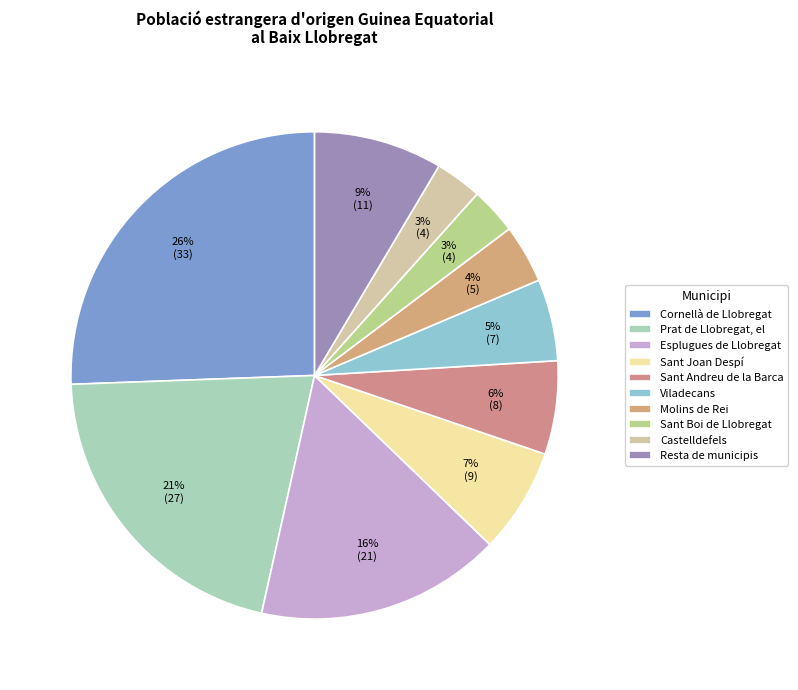

To the nearest percent, what is the average slice percentage?

10%